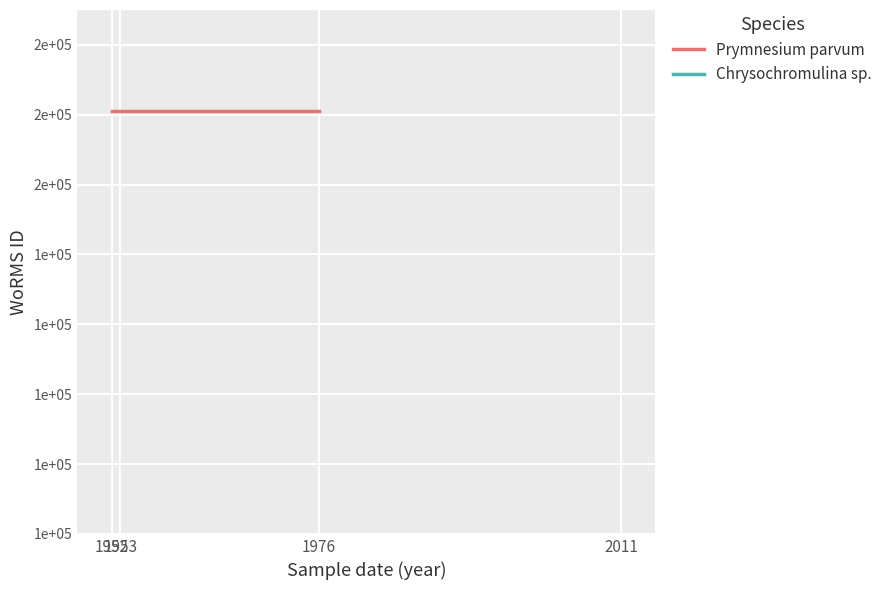

Which series has the widest spread of values?

Prymnesium parvum